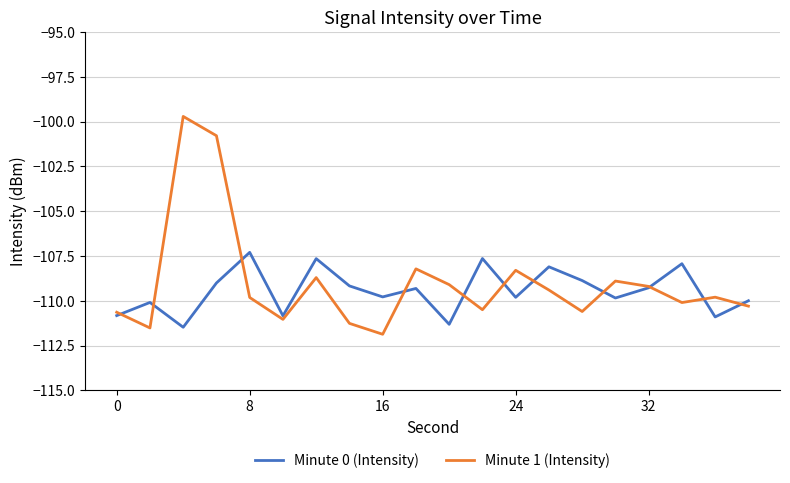

List the series in order of their peak value, lowest first.

Minute 0 (Intensity), Minute 1 (Intensity)